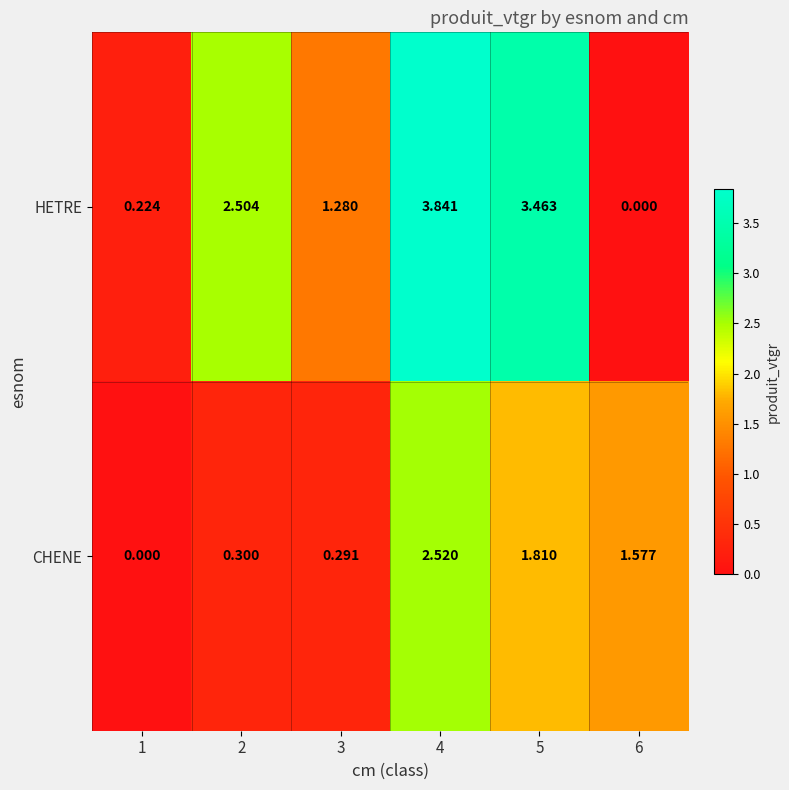

At 4, list the series in order from largest to smallest.

HETRE, CHENE